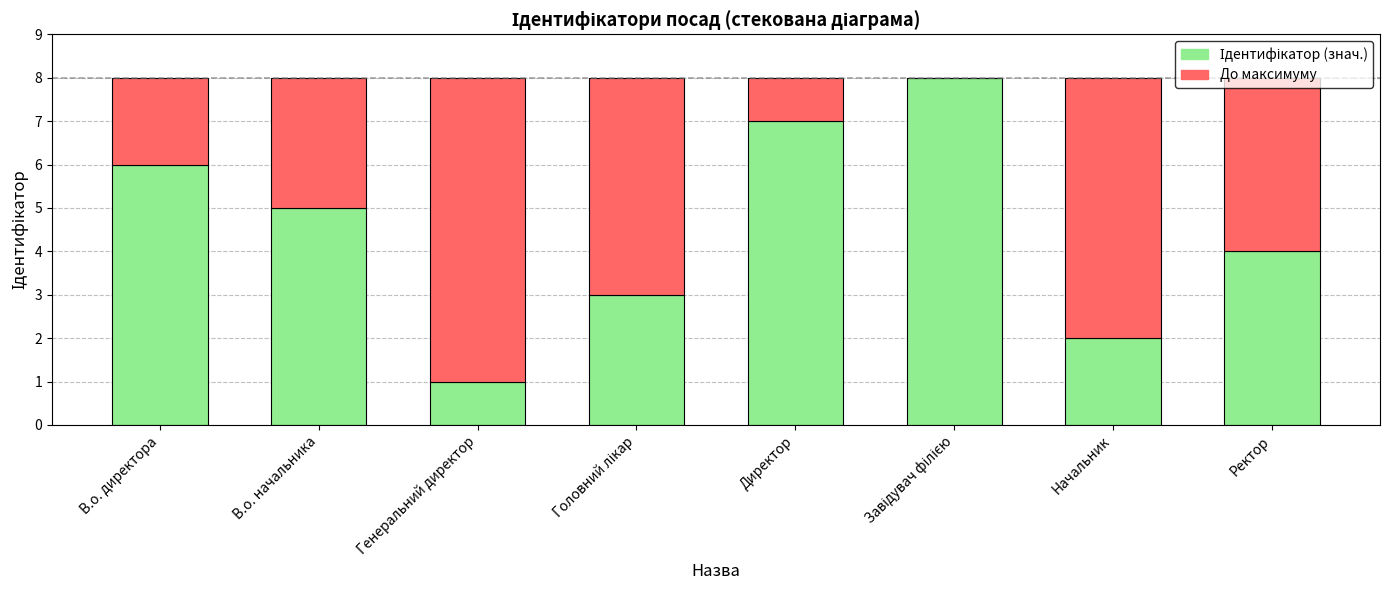

What is the total value across all series at В.о. директора?

8